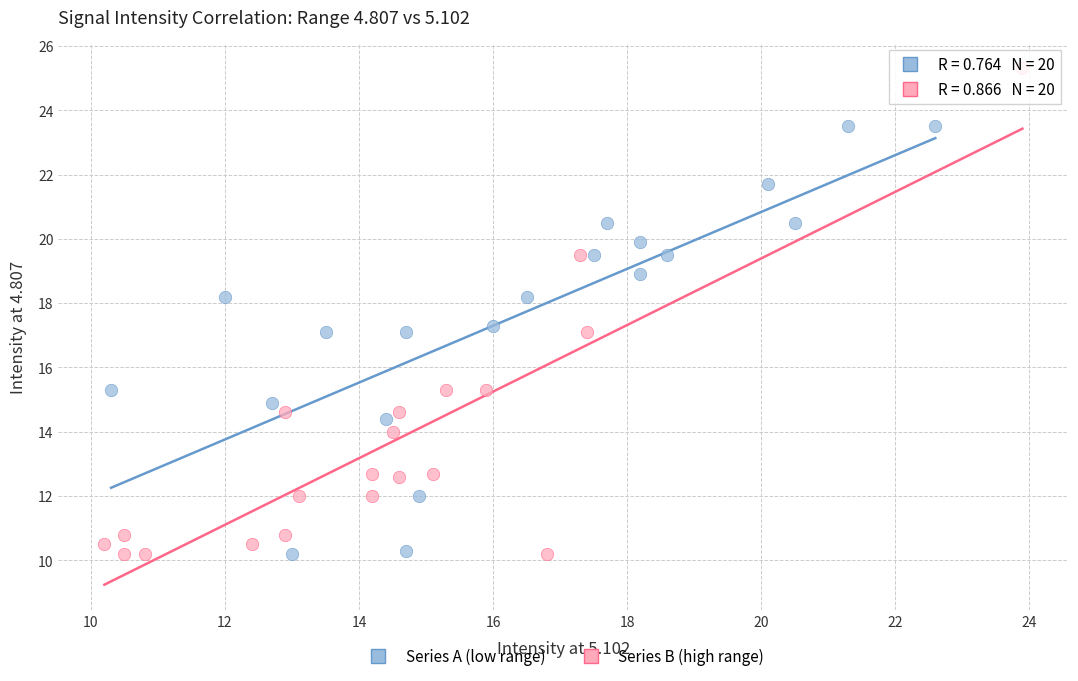

Which series has the largest Y range (max minus min)?

Series B (high range)